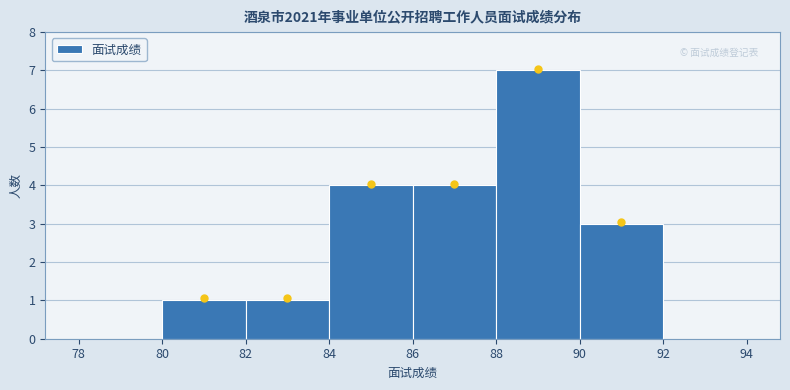

Over which range of the x-axis is the bar tallest?

88 to 90